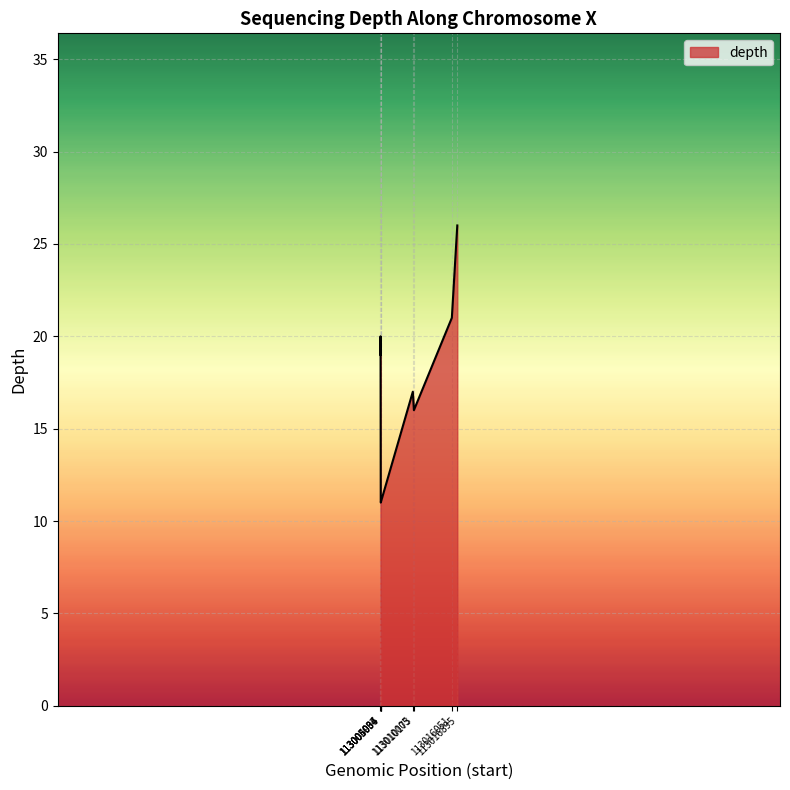

True or false: the data has more than 2 interior local peaks.

False